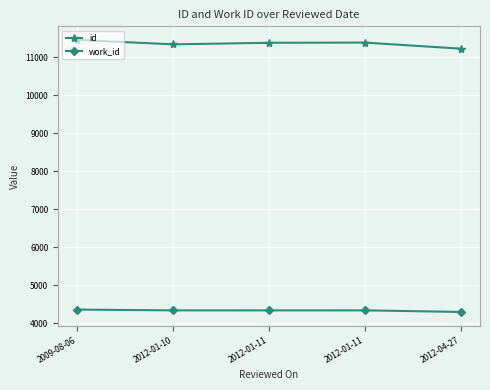

How many categories are shown in the chart?

5